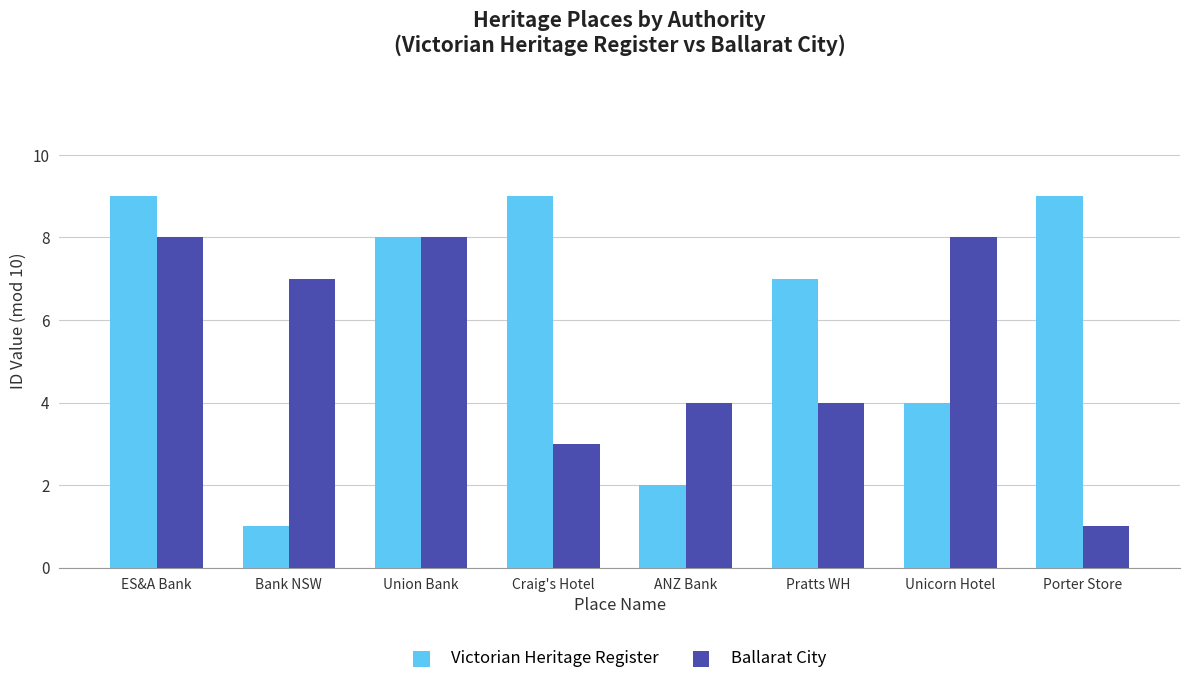

Rank the series by their average value, from highest to lowest.

Victorian Heritage Register, Ballarat City